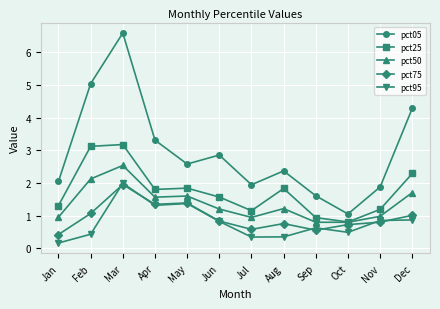

Is the value of pct50 at Jan greater than the value of pct05 at Dec?

No